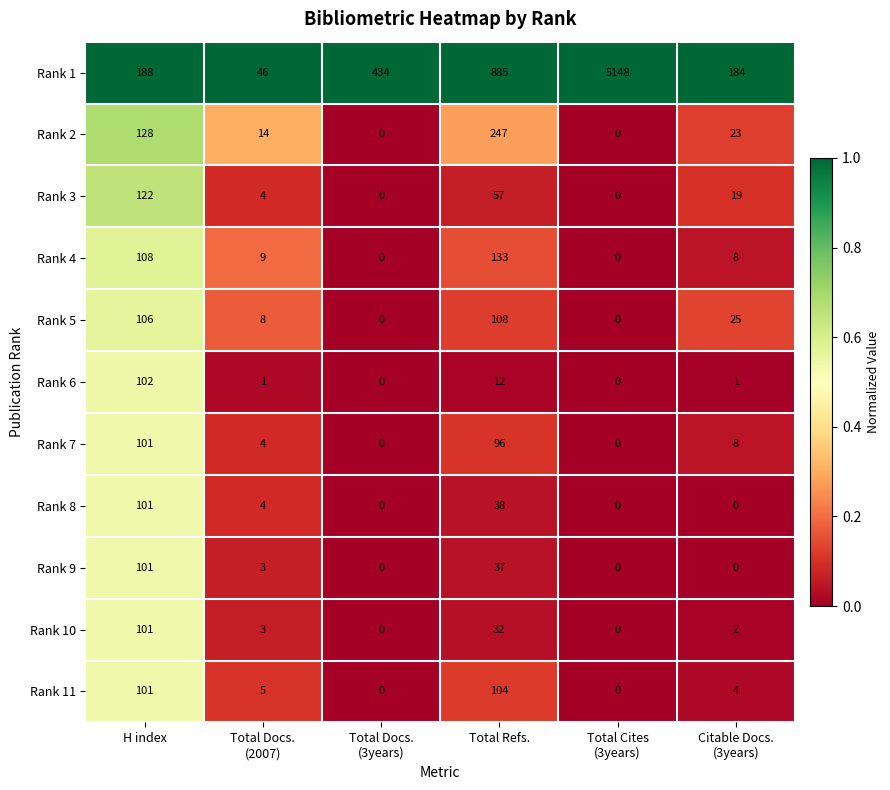

Is it true that Rank 7 equals 101 at H index?

True